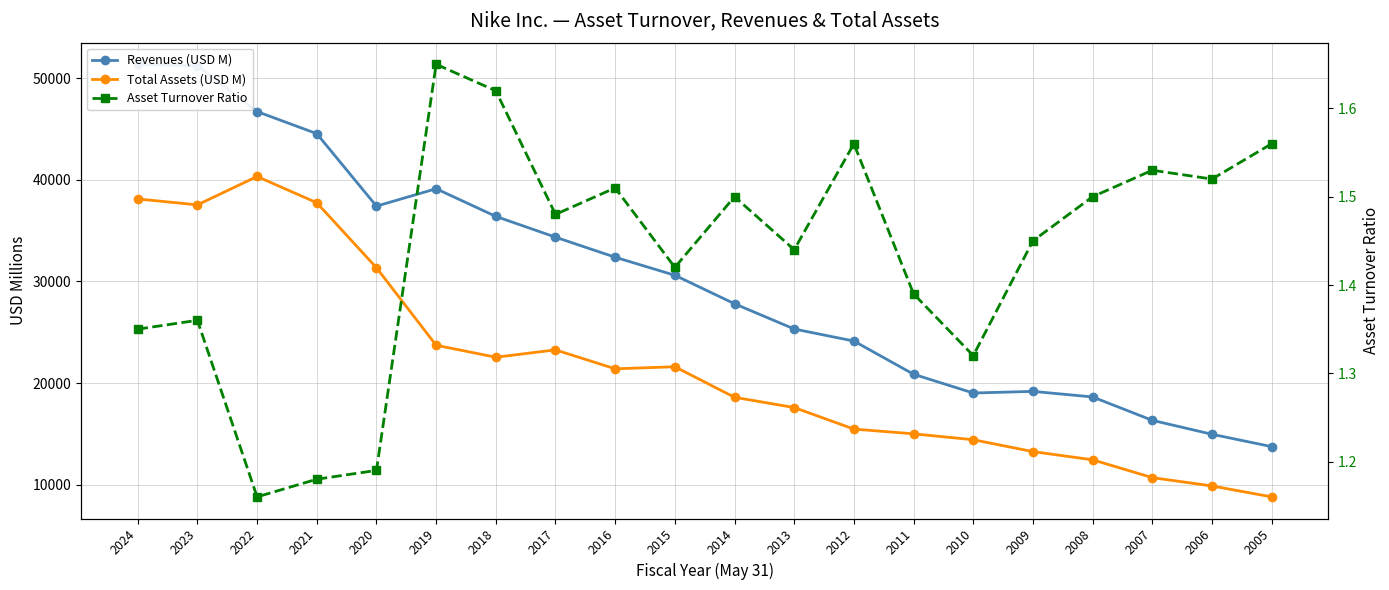

What is the highest value of the Asset Turnover Ratio series?

1.6